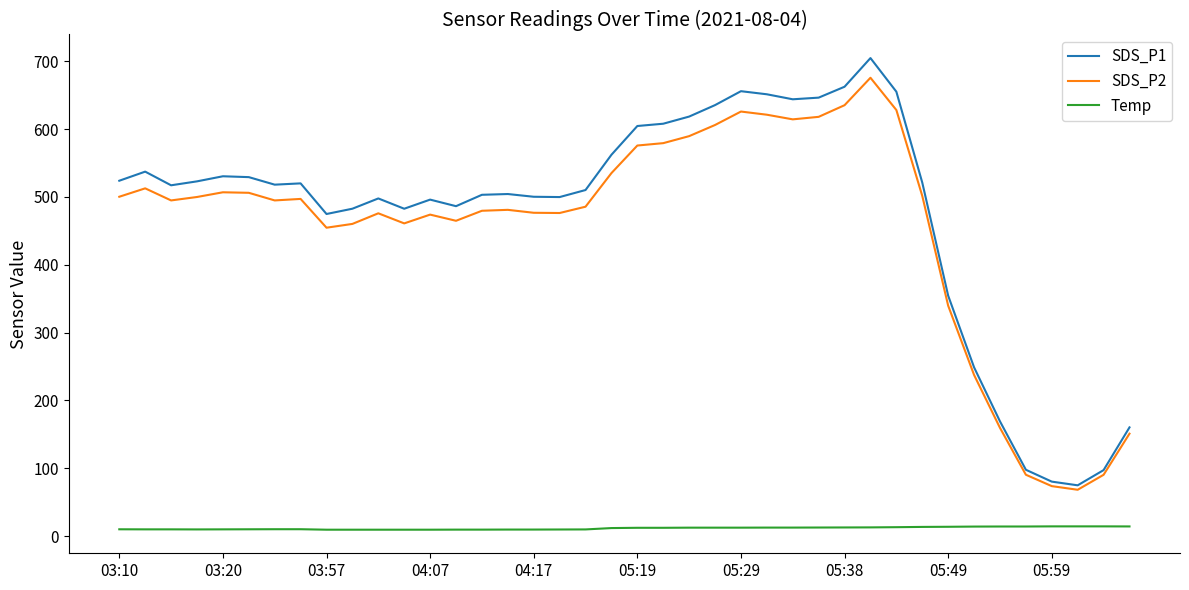

Which series has the widest spread of values?

SDS_P1